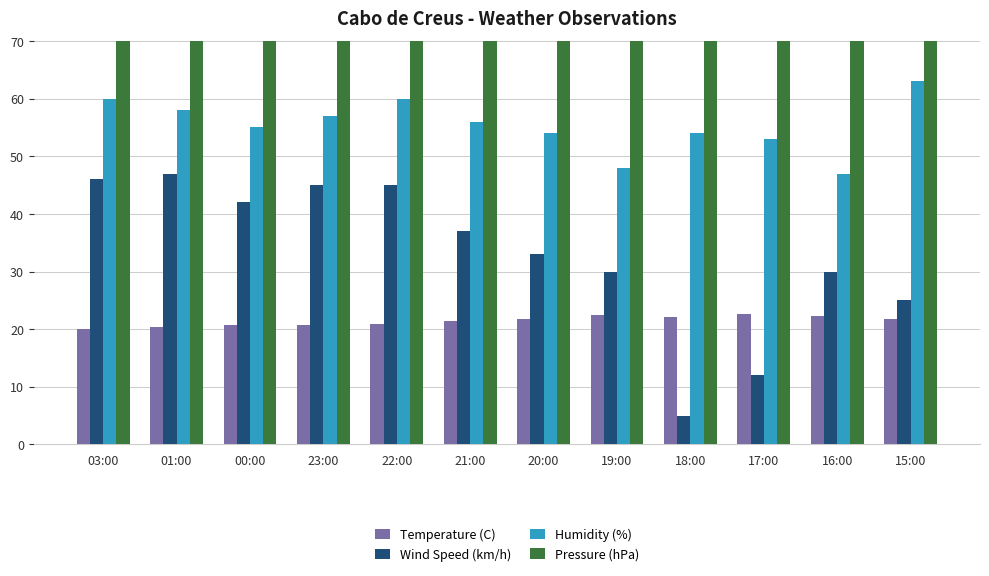

What is the minimum value shown in the chart?

5.0